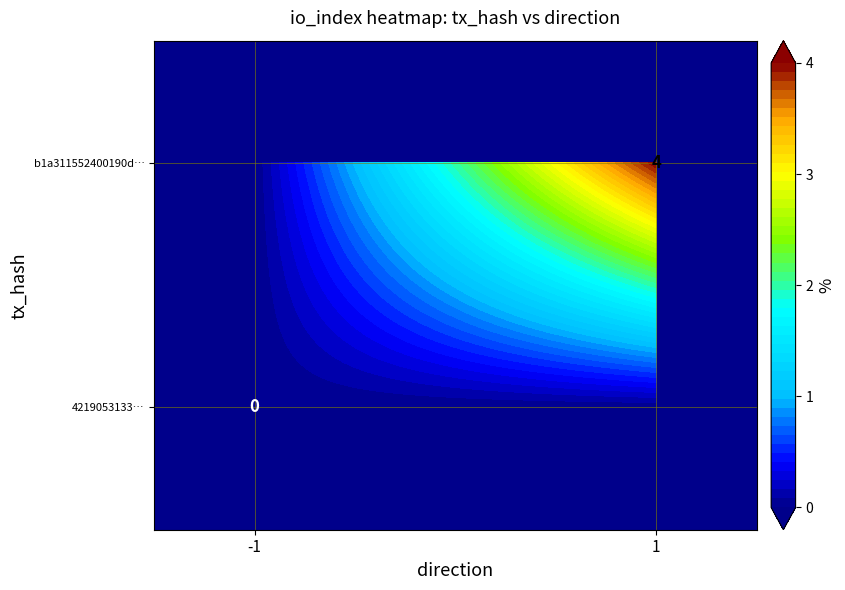

The value of b1a311552400190d99f3a95612a456c3b50ca38 at direction is 0. True or false?

False